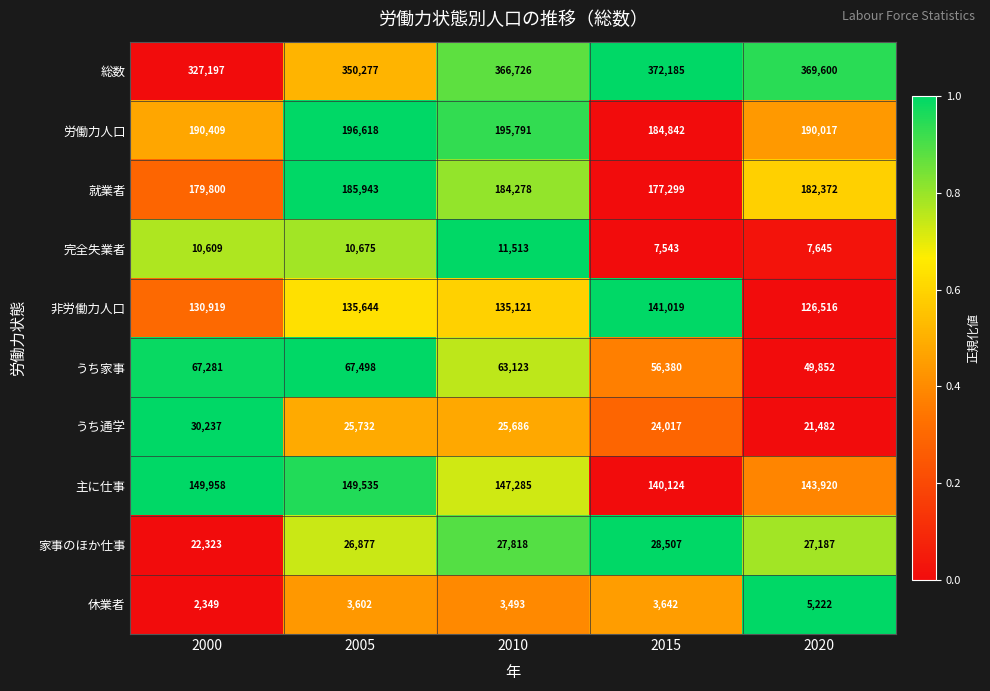

Which series changed the most between 2005 and 2010?

総数